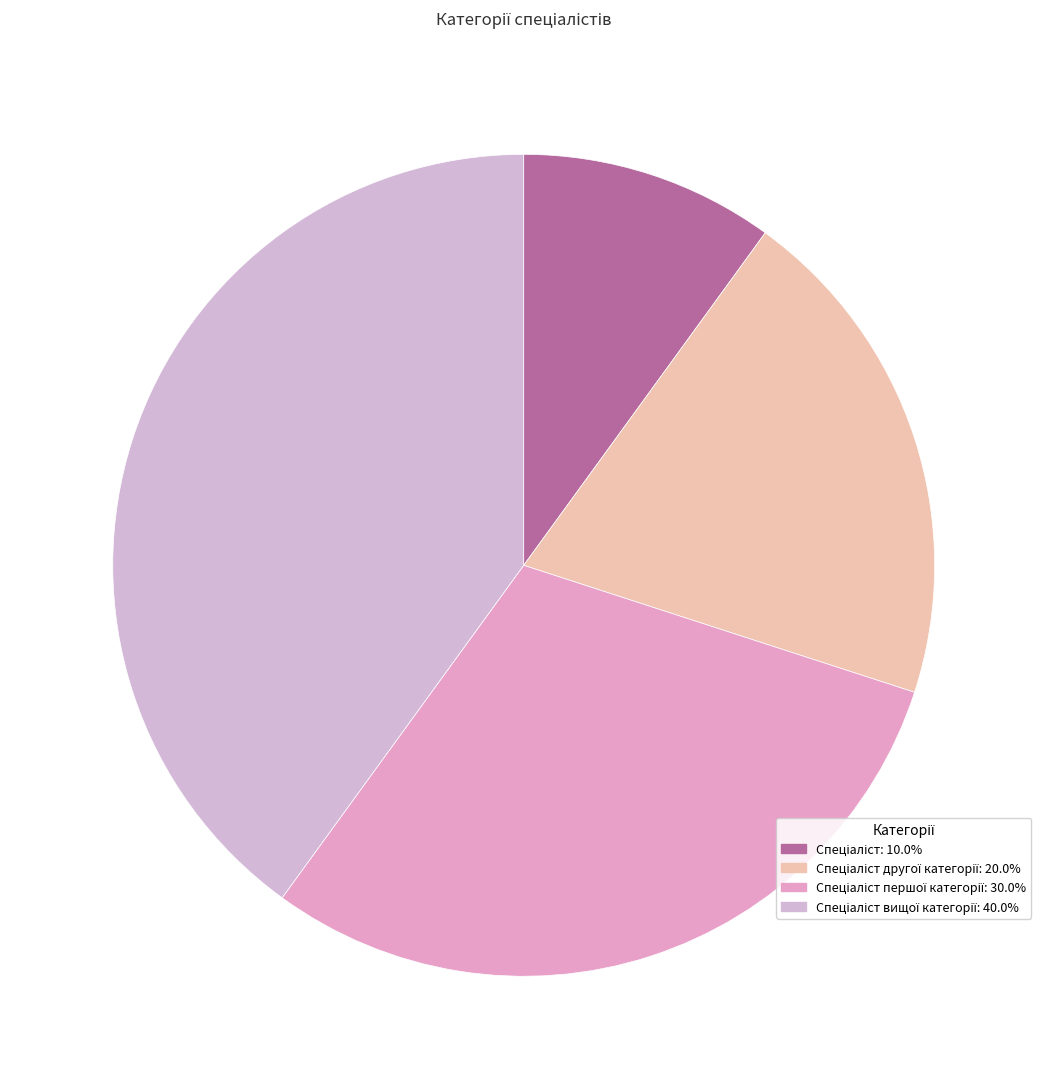

How many slices are in this pie chart?

4